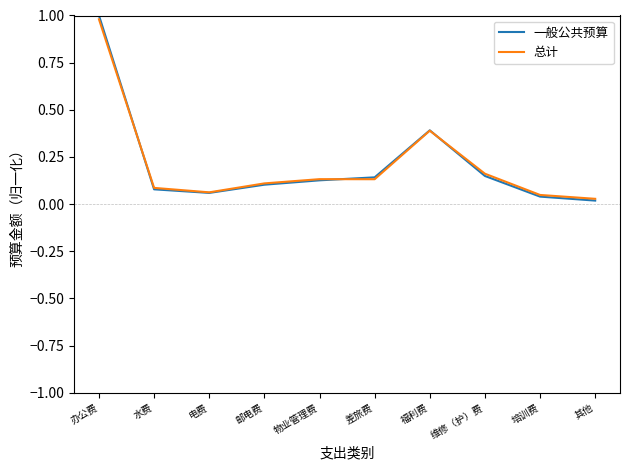

True or false: 一般公共预算 has more than 0 interior local peaks.

True